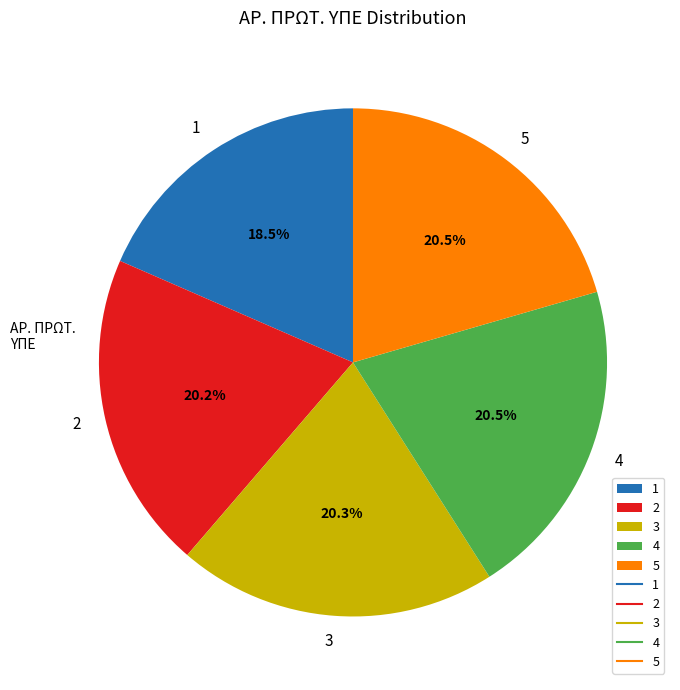

The 4 slice represents 15% of the pie. True or false?

False